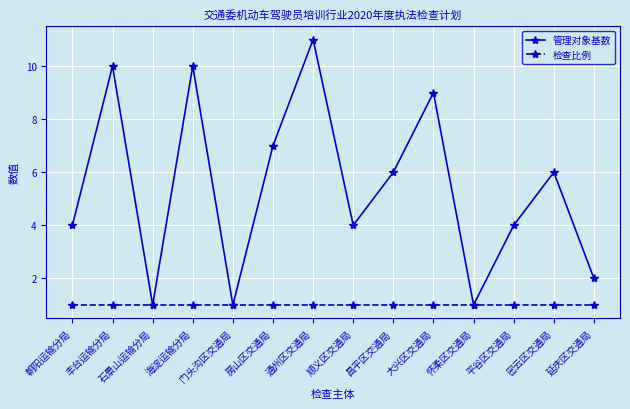

What is the difference between the highest and lowest values at 海淀运输分局?

9